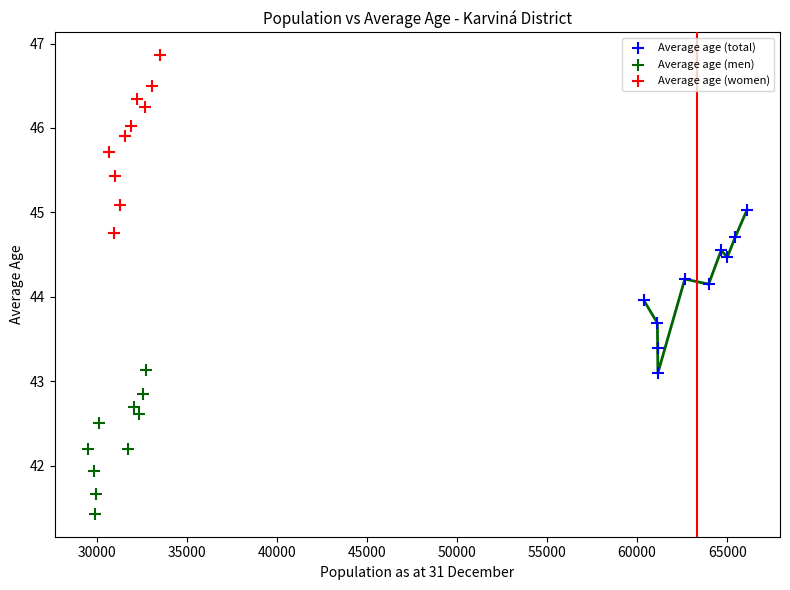

What are all the series names shown in the legend?

Average age (total), Average age (men), Average age (women)